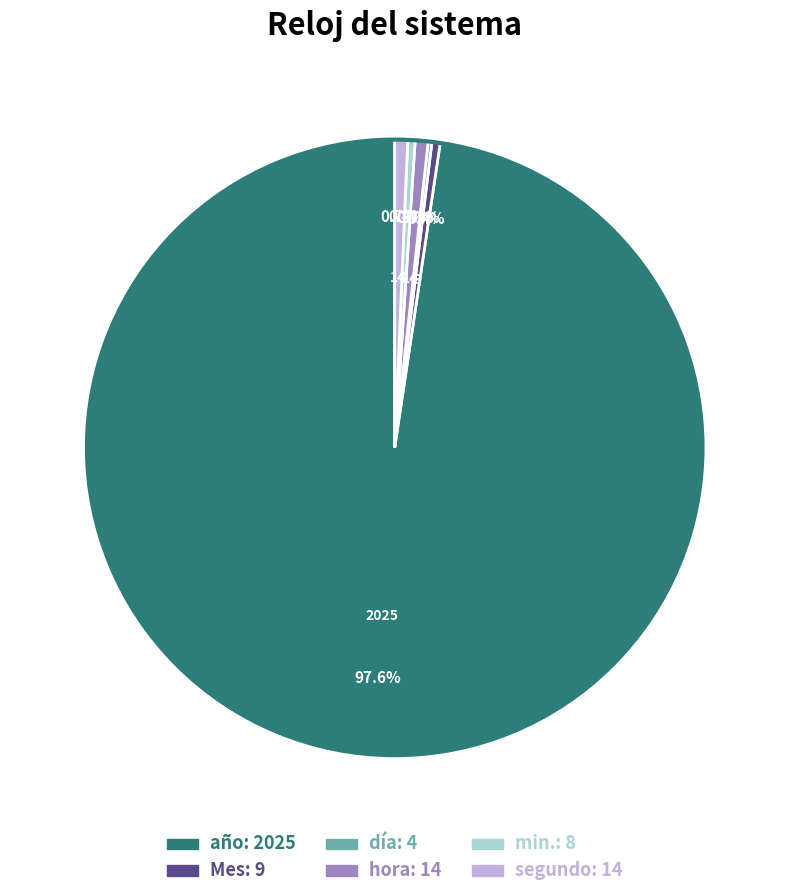

Do hora and min. together represent more than half of the pie?

No